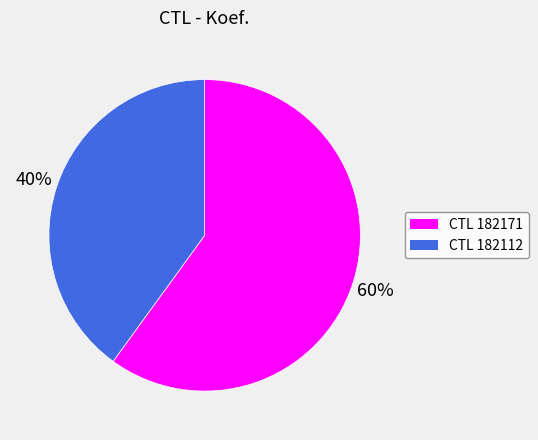

Does any single category account for the majority?

Yes